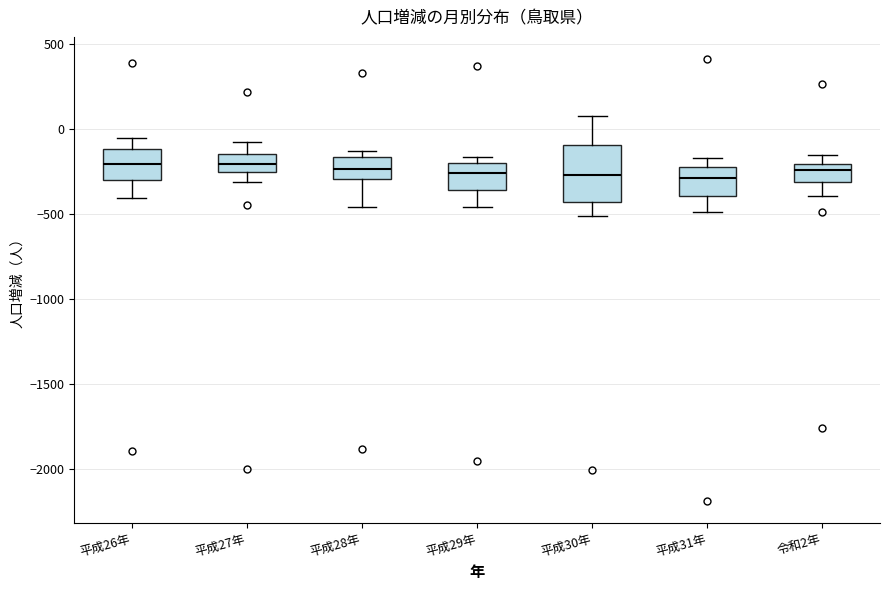

Reading left to right, read every box against the y-axis: the position of its median line, the range the box covers, and the ends of its whiskers. The values are not printed on the chart, so give them approximately, as read against the axis.

平成26年: median -200, box -300 to -100, whiskers -400 to -50
平成27年: median -200, box -250 to -150, whiskers -300 to -100
平成28年: median -250, box -300 to -150, whiskers -450 to -150 (just above the box's upper edge)
平成29年: median -250, box -350 to -200, whiskers -450 to -150
平成30年: median -250, box -450 to -100, whiskers -500 to 100
平成31年: median -300, box -400 to -200, whiskers -500 to -150
令和2年: median -250, box -300 to -200, whiskers -400 to -150